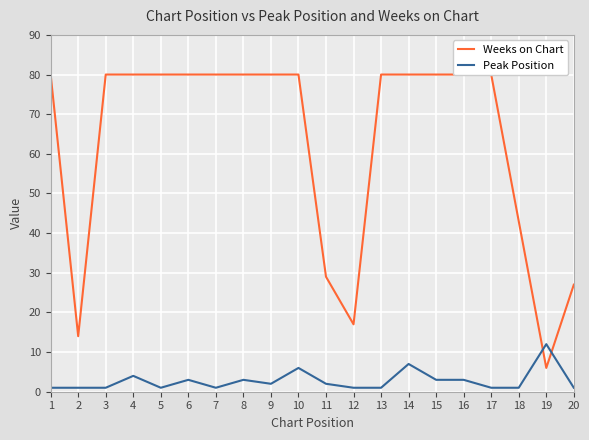

The Peak Position series shows 2 at 11. True or false?

True